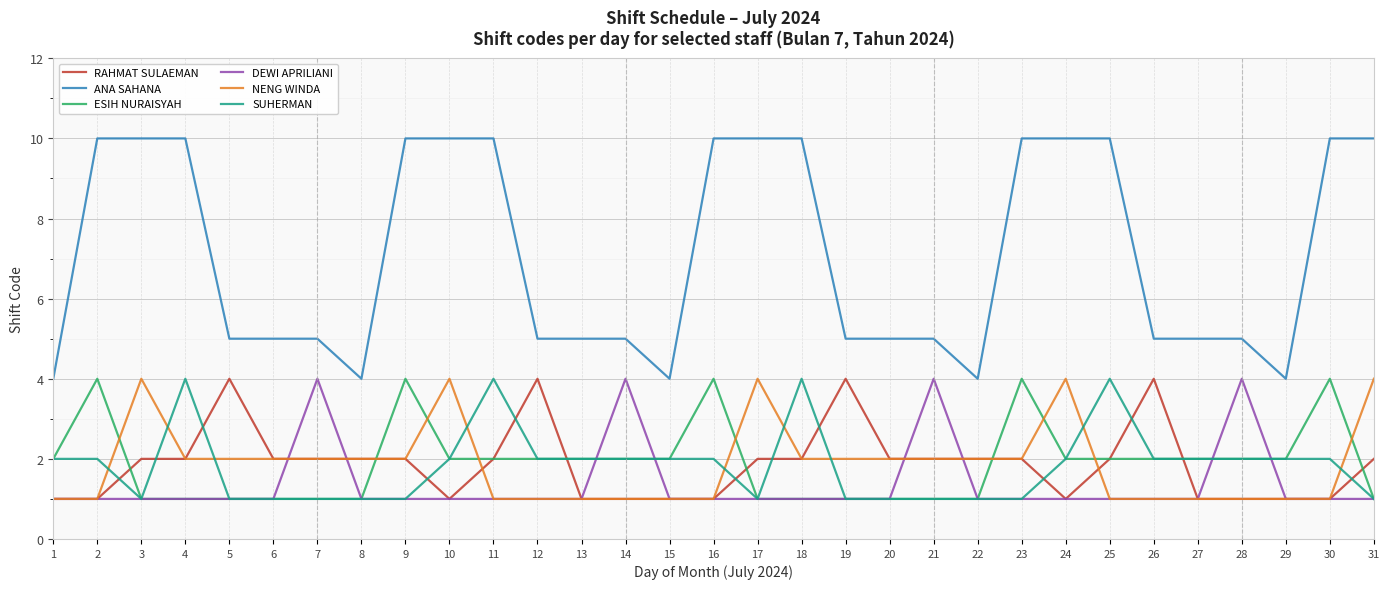

What is the maximum value shown in the chart?

10